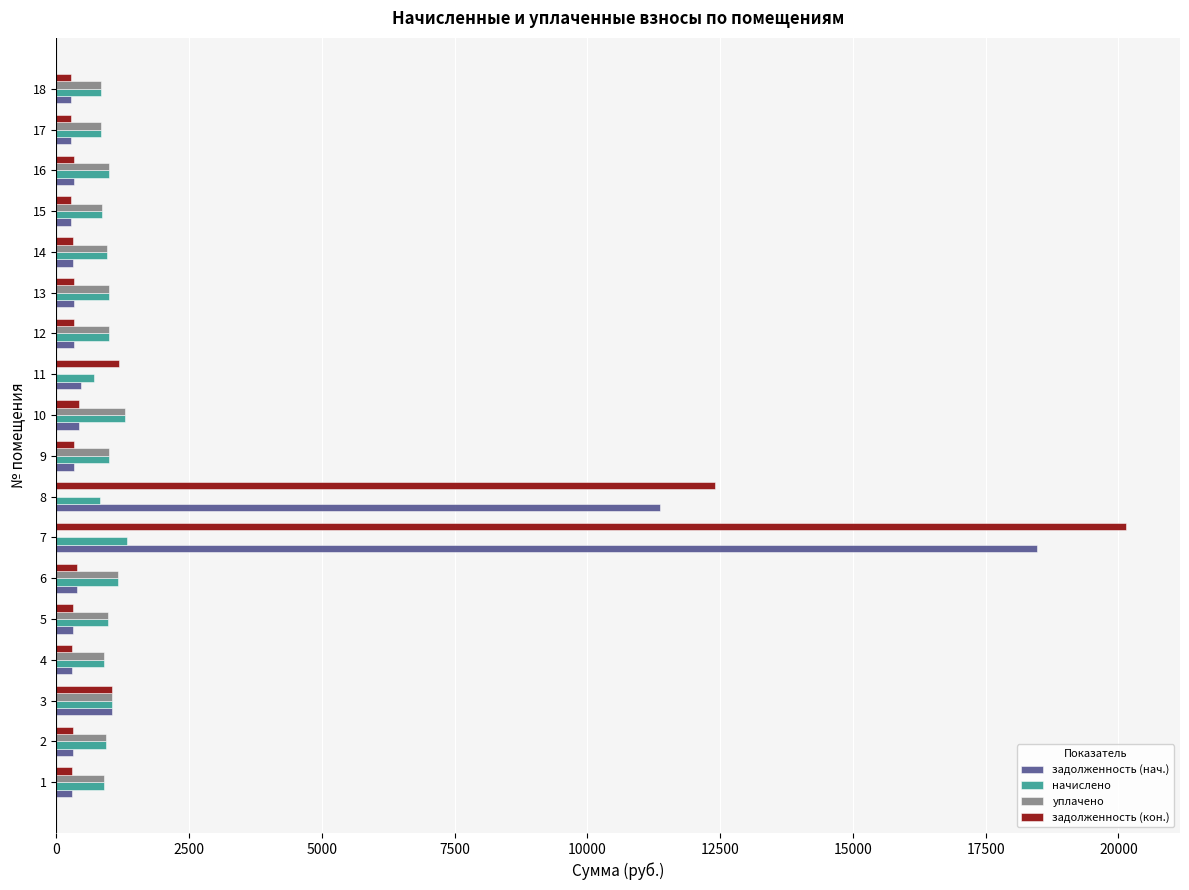

What is the maximum value shown in the chart?

20153.2